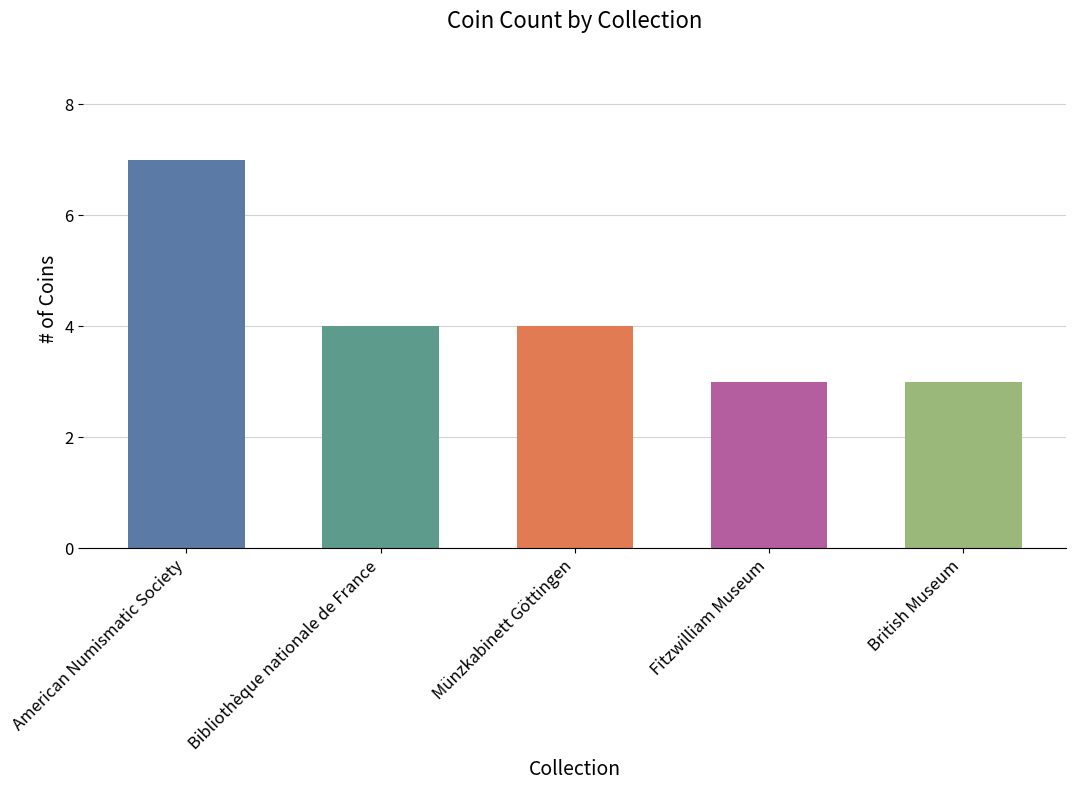

Rank the categories by value from lowest to highest.

Fitzwilliam Museum, British Museum, Bibliothèque nationale de France, Münzkabinett Göttingen, American Numismatic Society